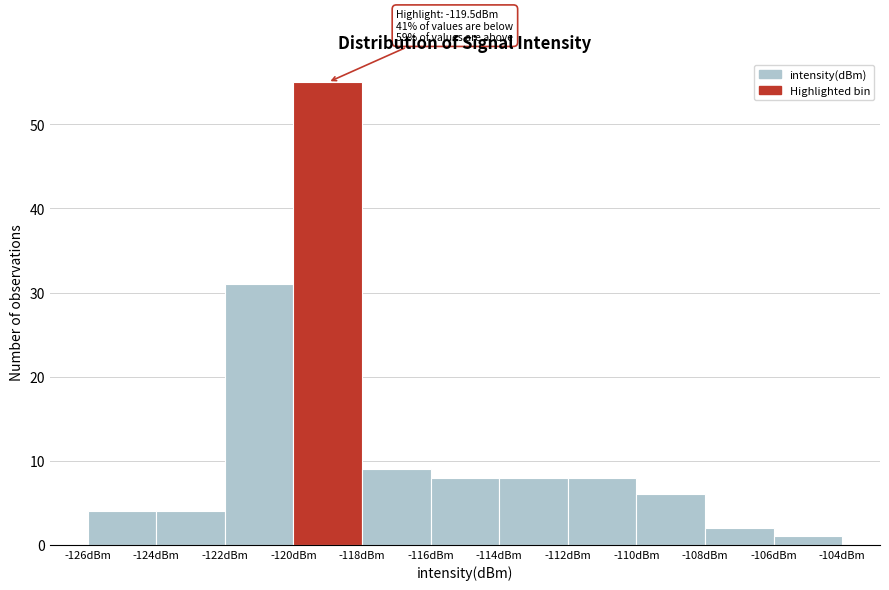

Which range on the x-axis has the tallest bar?

-120 to -118